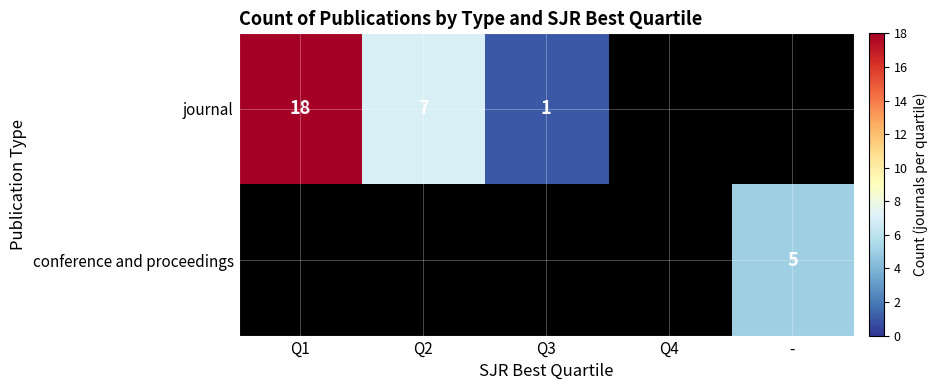

True or false: journal has a value of 9 at Q1.

False